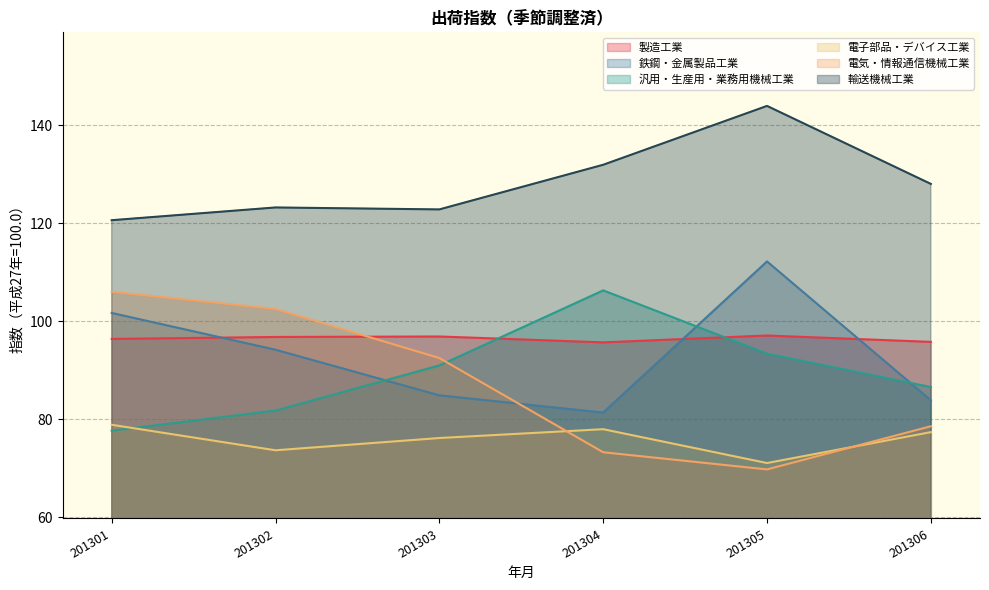

What is the greatest value displayed?

143.9